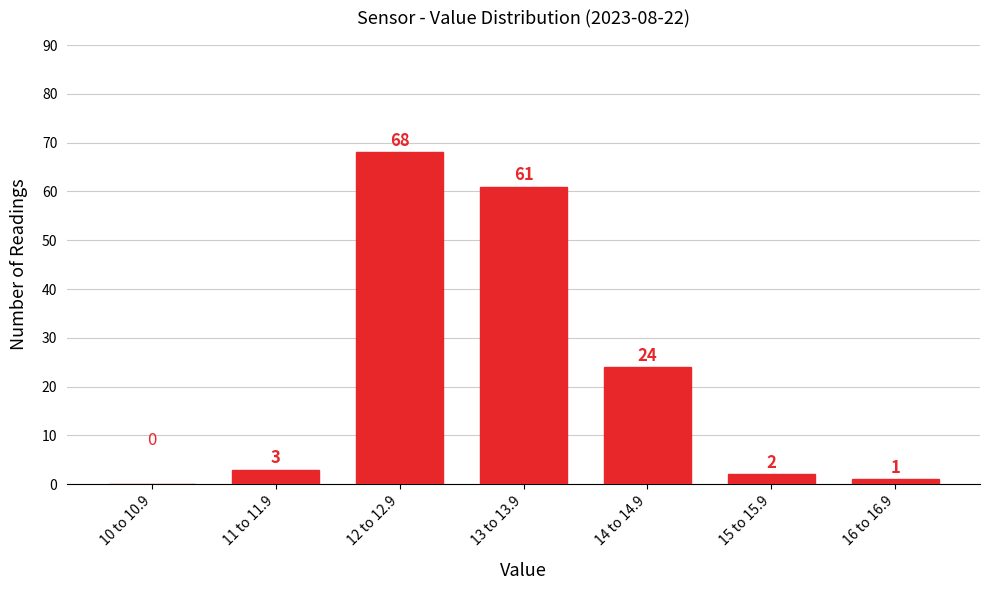

Reading left to right, extract all data points from this chart.

10 to 10.9=0	11 to 11.9=3	12 to 12.9=68	13 to 13.9=61	14 to 14.9=24	15 to 15.9=2	16 to 16.9=1